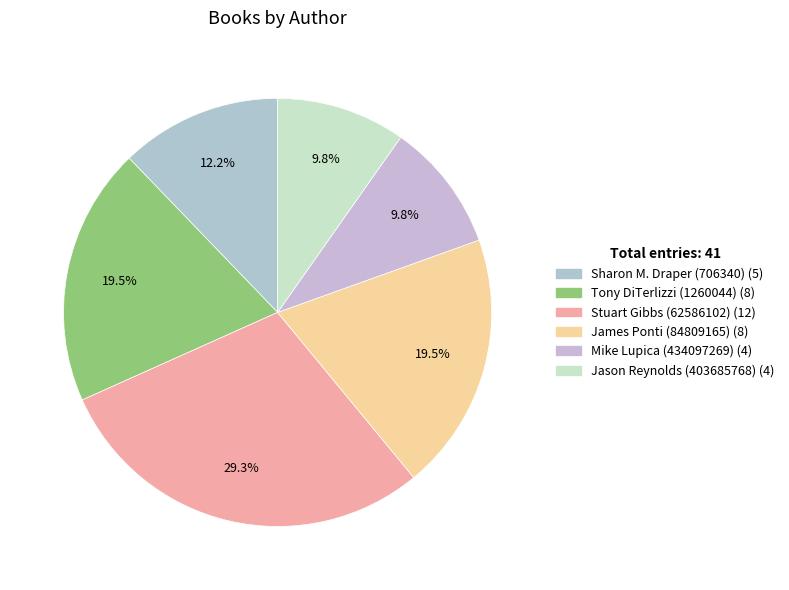

Do James Ponti (84809165) and Stuart Gibbs (62586102) together represent more than half of the pie?

No